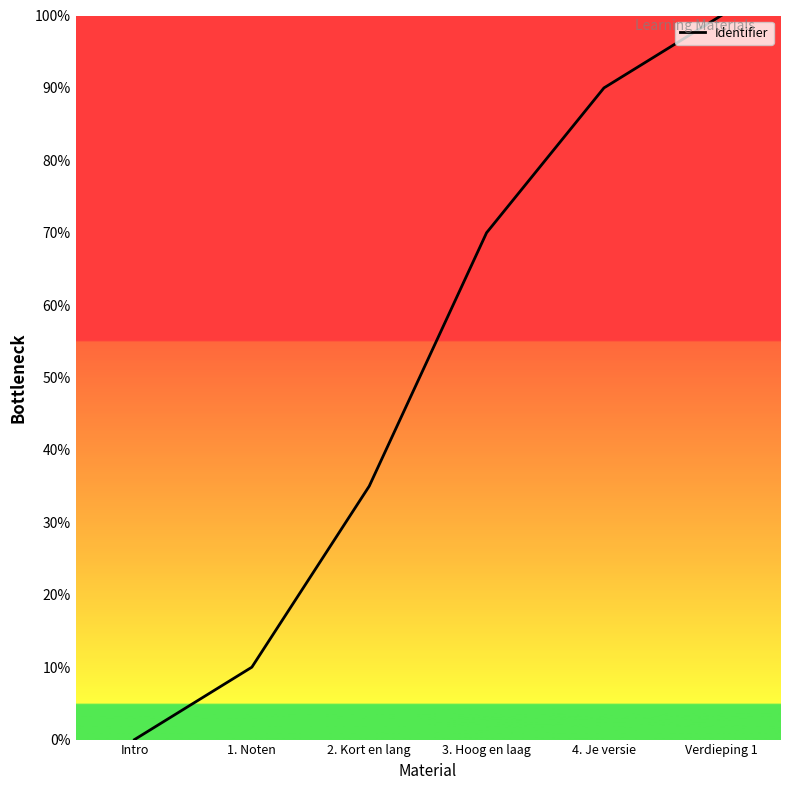

What is the difference between the values at Verdieping 1 and 2. Kort en lang?

65